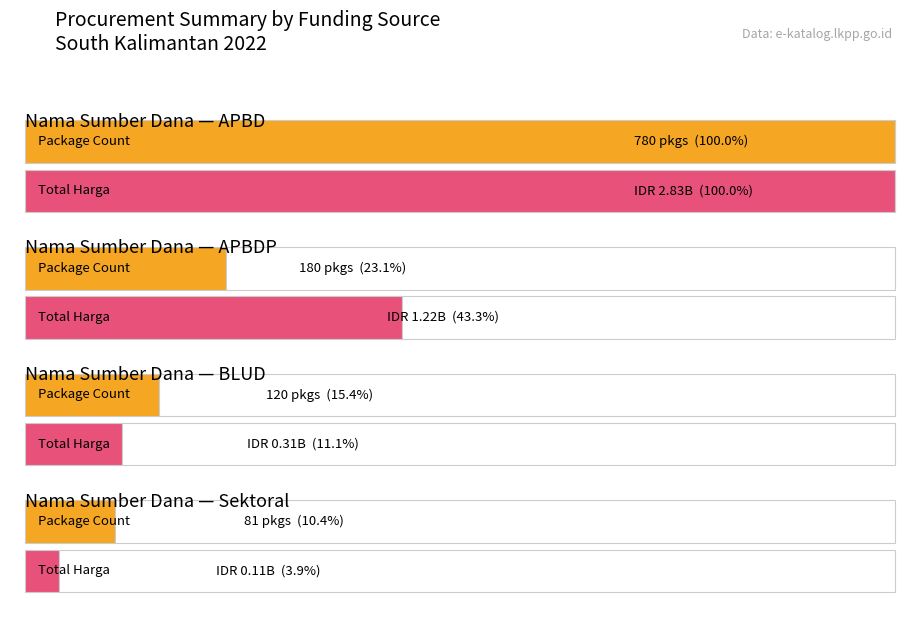

What is the value of the 3rd bar from the left?

314121780